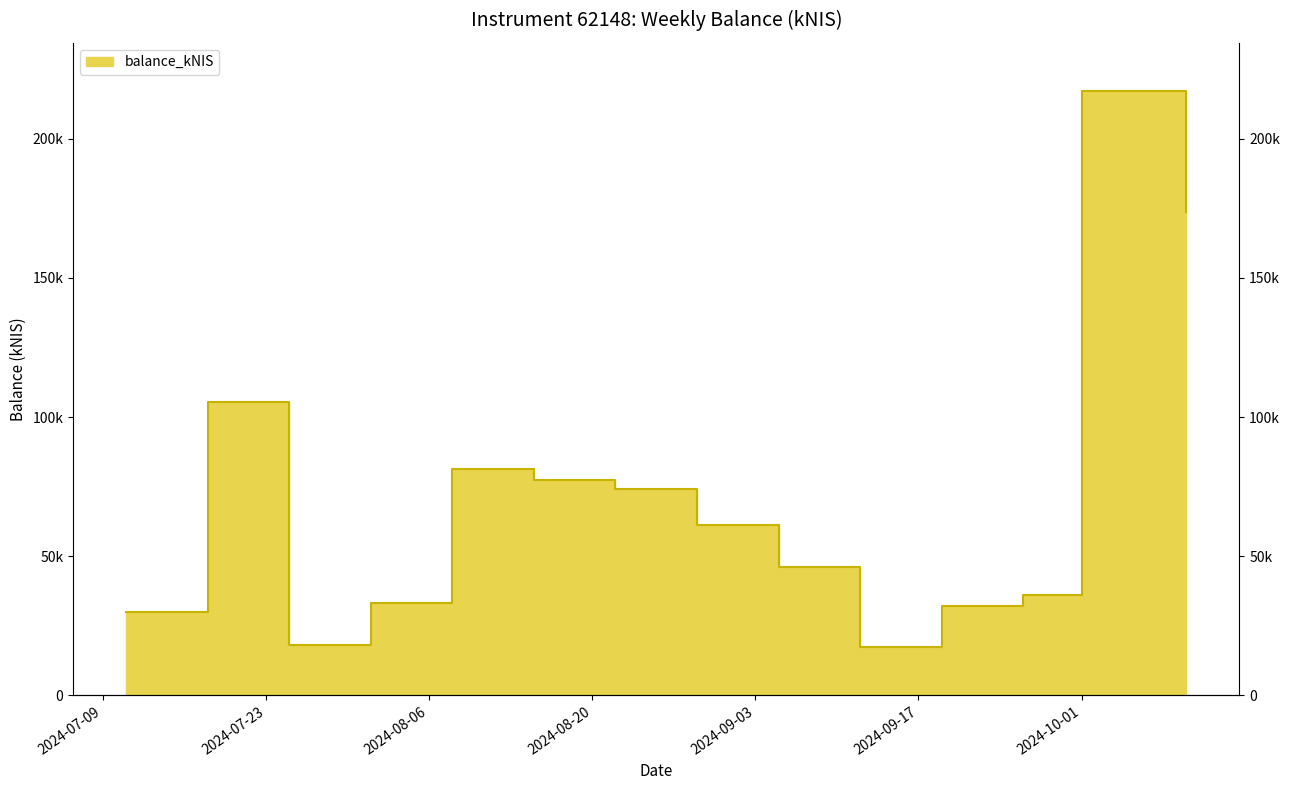

Does the chart display data point markers on the line(s)?

No